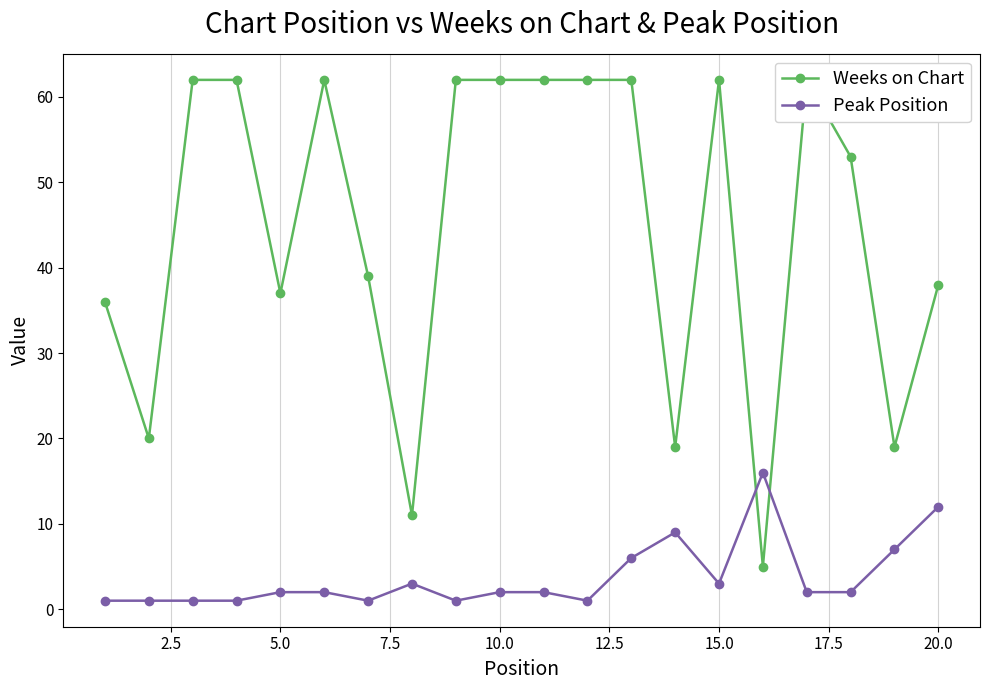

How many data points does each series have?

20